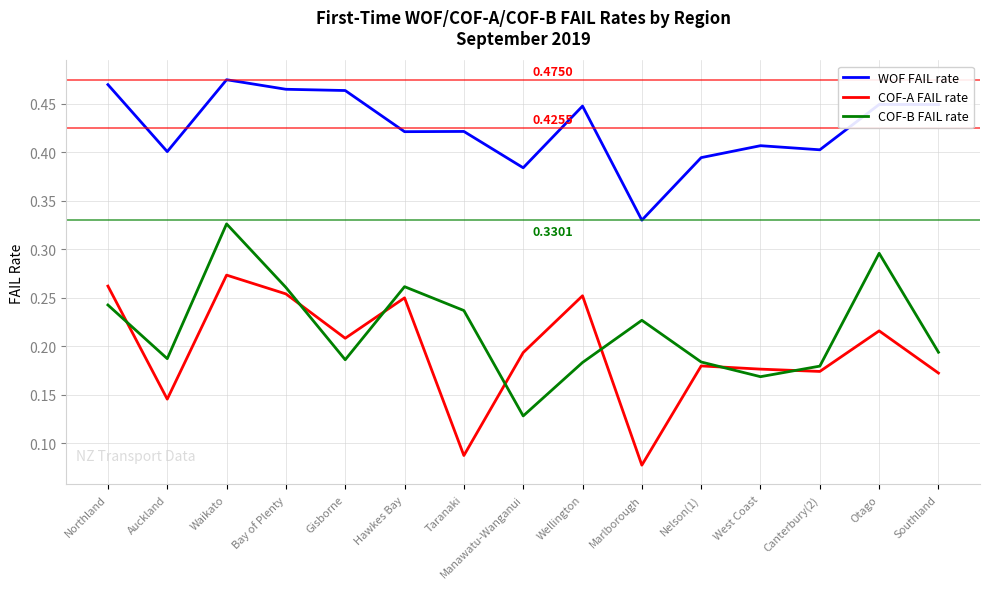

At which category does WOF FAIL rate reach its first local valley?

Auckland